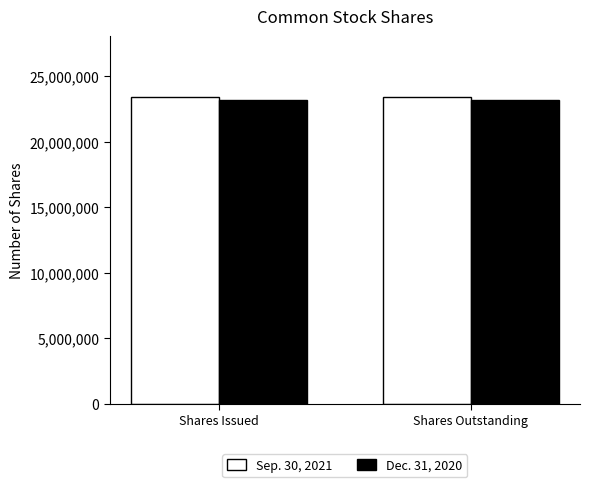

What is the spread (max minus min) of values at Shares Outstanding?

203927